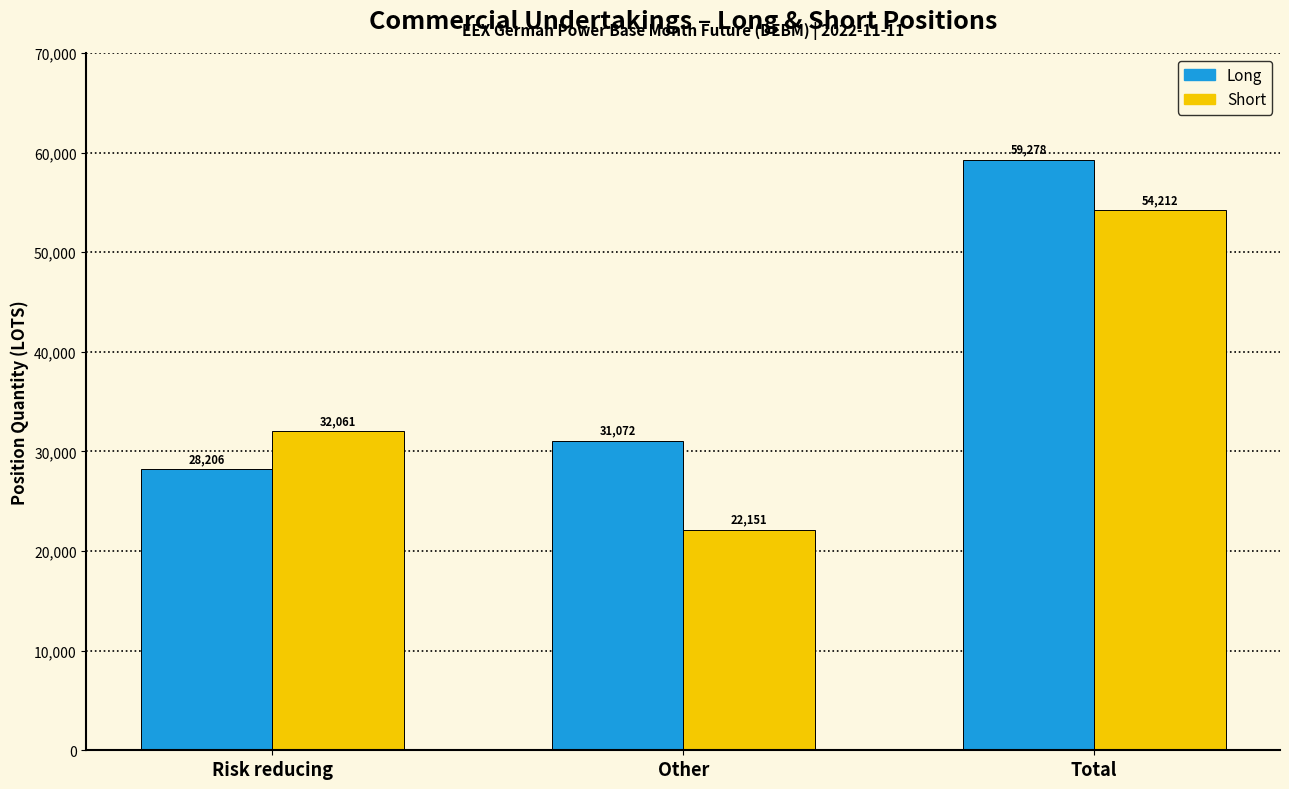

At which category is the sum across all series the highest?

Total